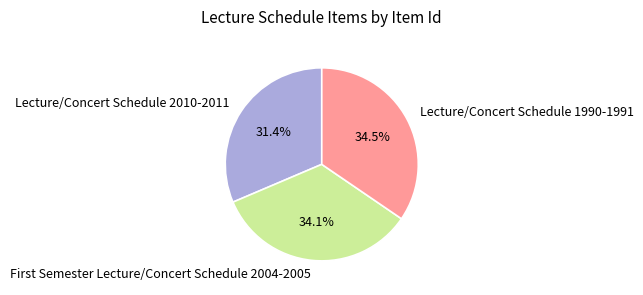

Which slice is the smallest?

Lecture/Concert Schedule 2010-2011